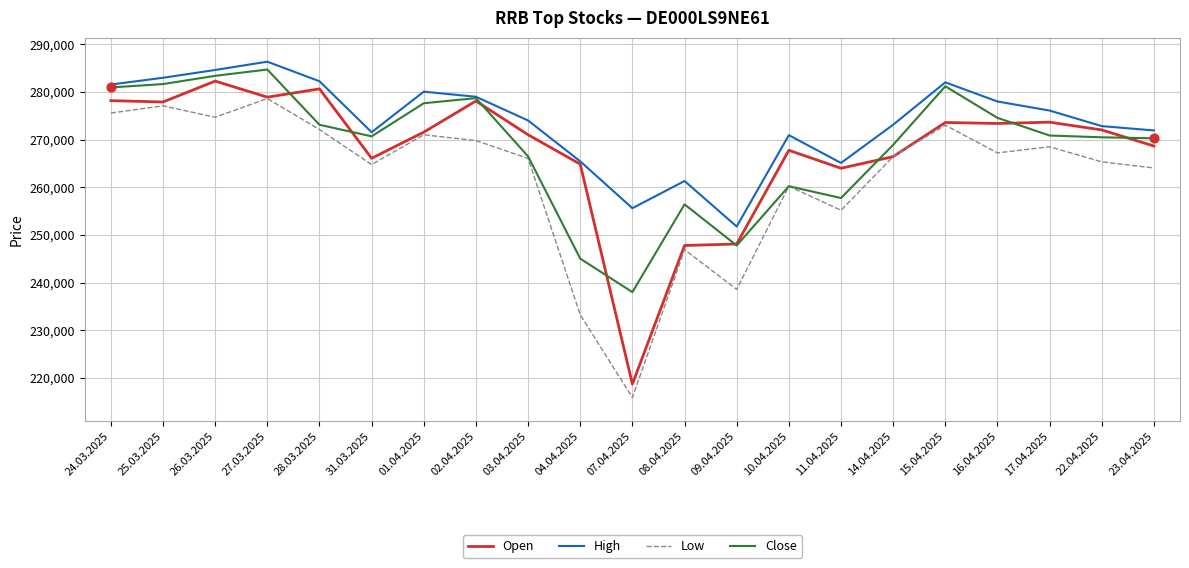

What is the difference between the highest and lowest values at 08.04.2025?

14413